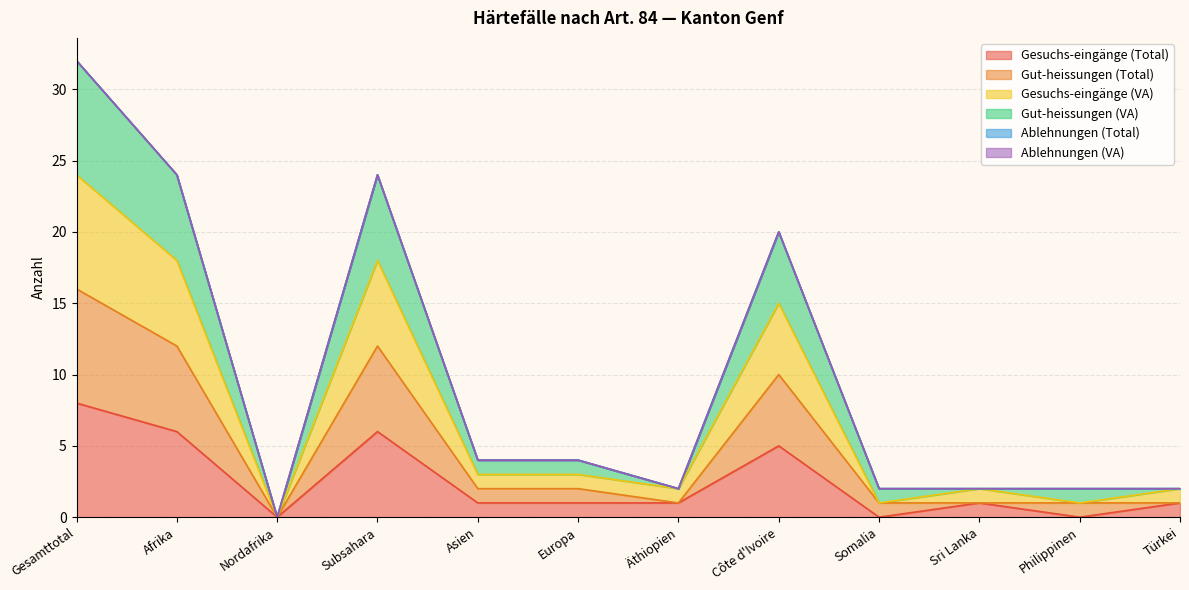

Does the chart display data point markers on the line(s)?

No